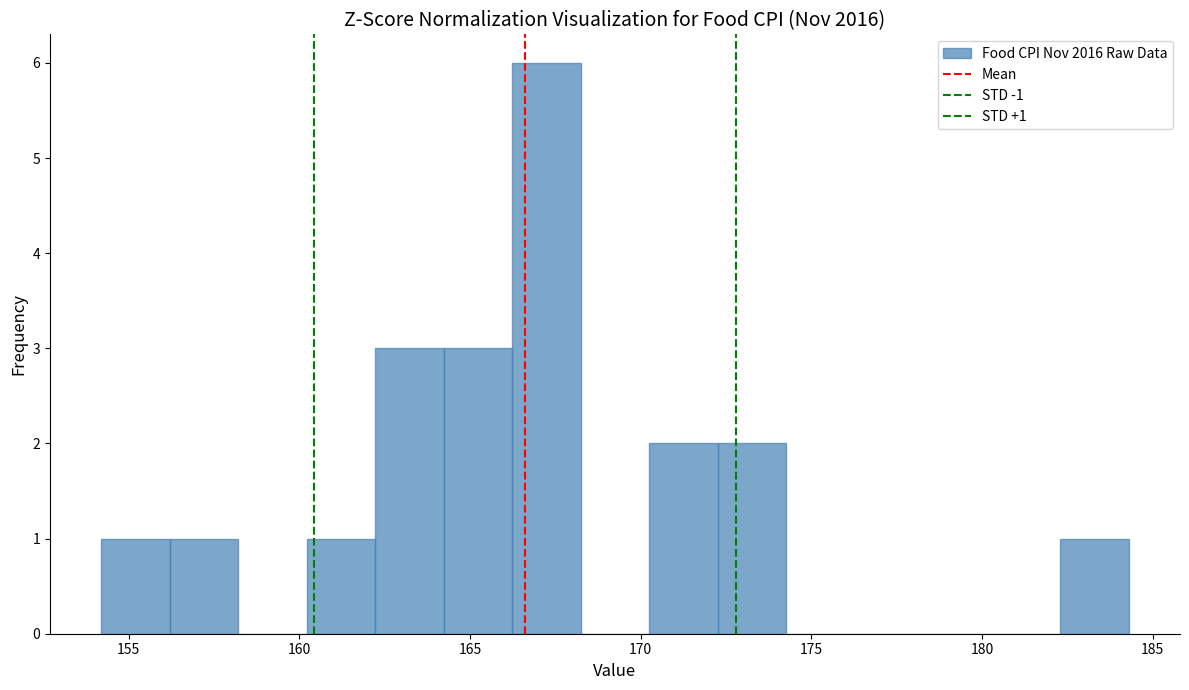

Which range on the x-axis has the tallest bar?

166.0 to 168.0